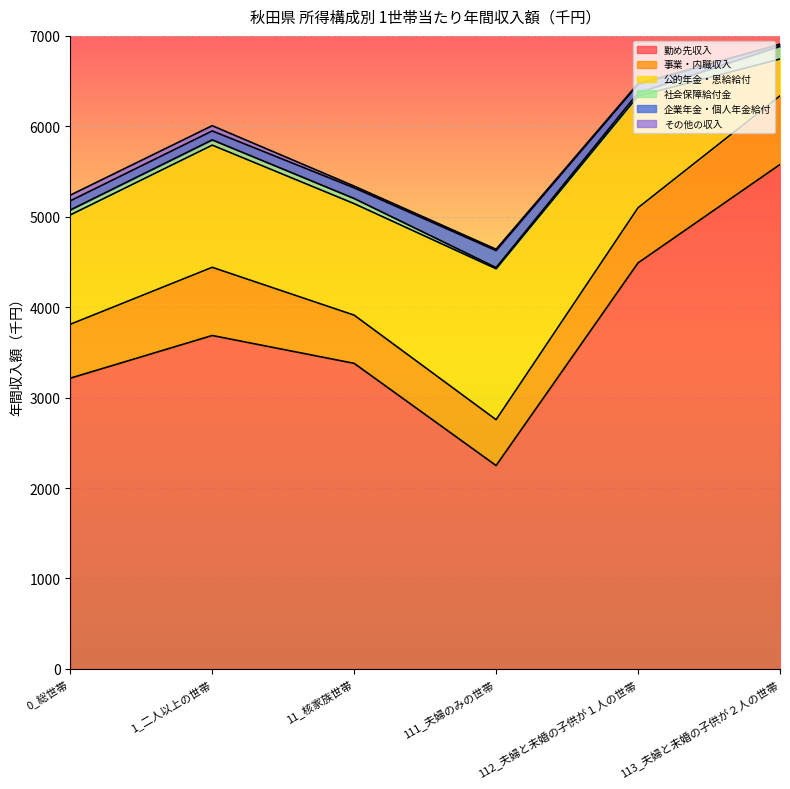

Which series has the largest total across all categories?

勤め先収入